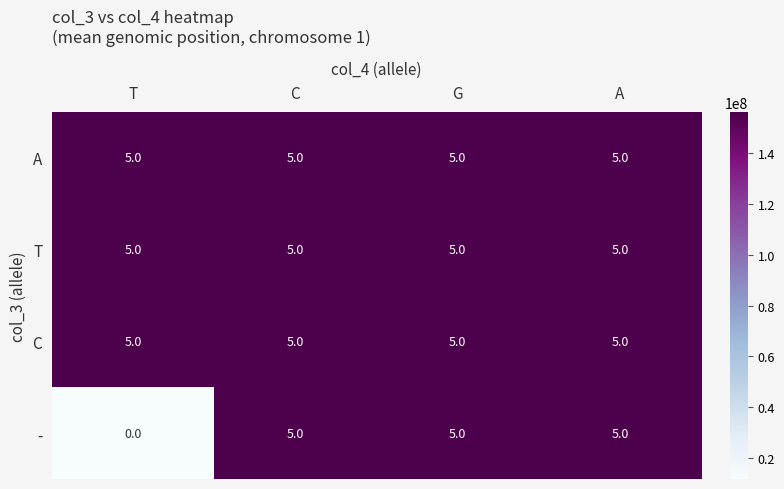

Reading right to left, transcribe all the data shown in this chart.

A: 5	5	5	5
T: 5	5	5	5
C: 5	5	5	5
-: 5	5	5	0